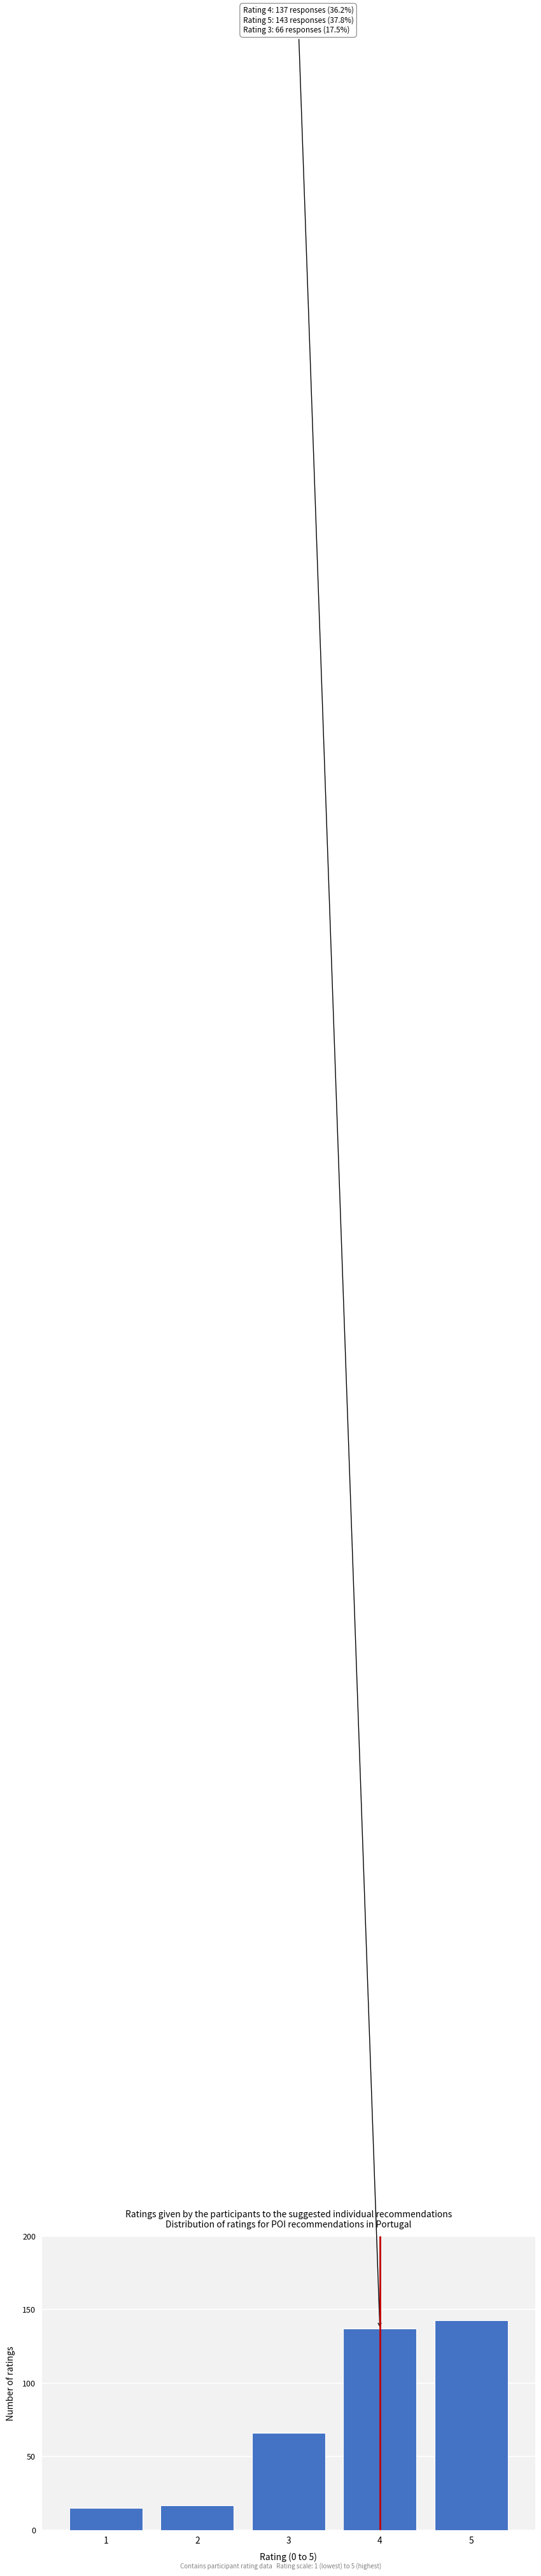

Reading left to right, transcribe all the data shown in this chart.

1=15	2=17	3=66	4=137	5=143